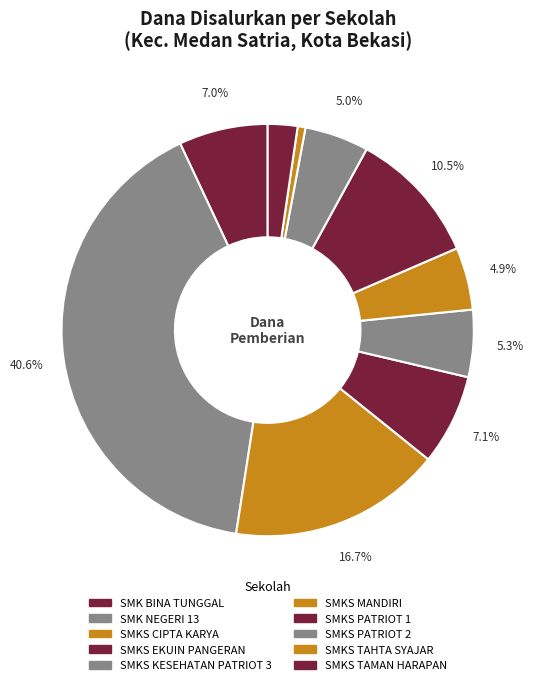

How many segments does this pie chart have?

10